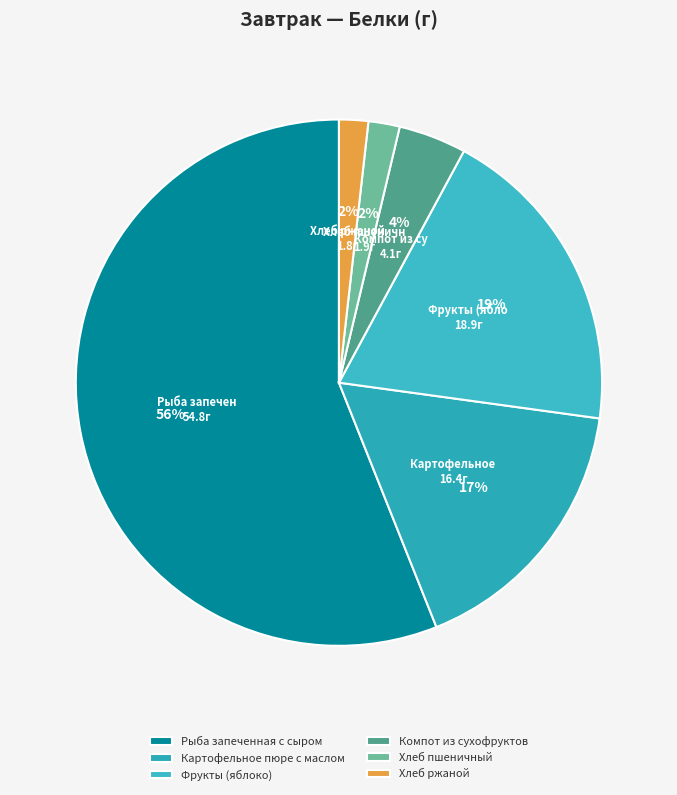

What is the largest slice in the pie chart?

Рыба запеченная с сыром